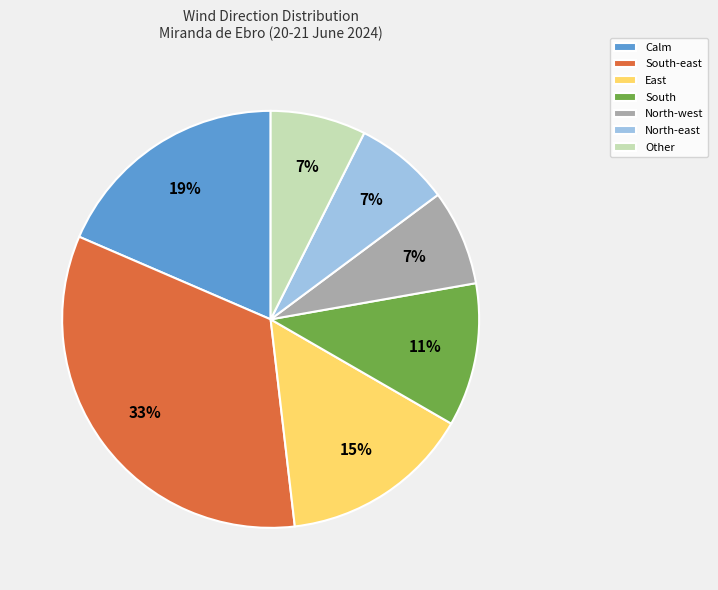

True or false: Calm accounts for 19% of the total.

True